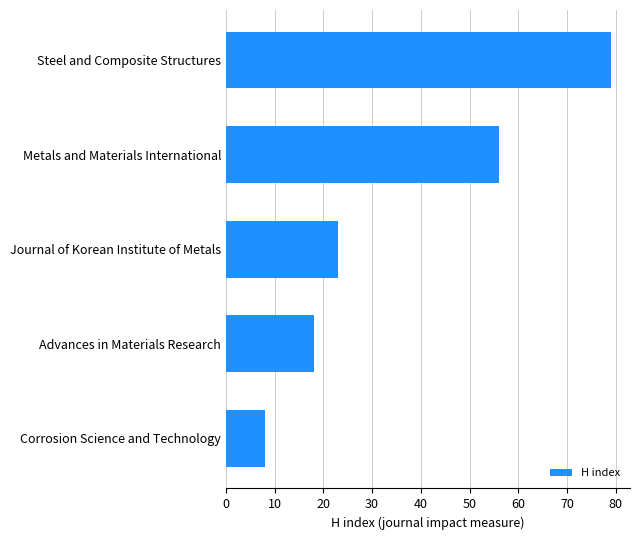

What is the sum of all values?

184